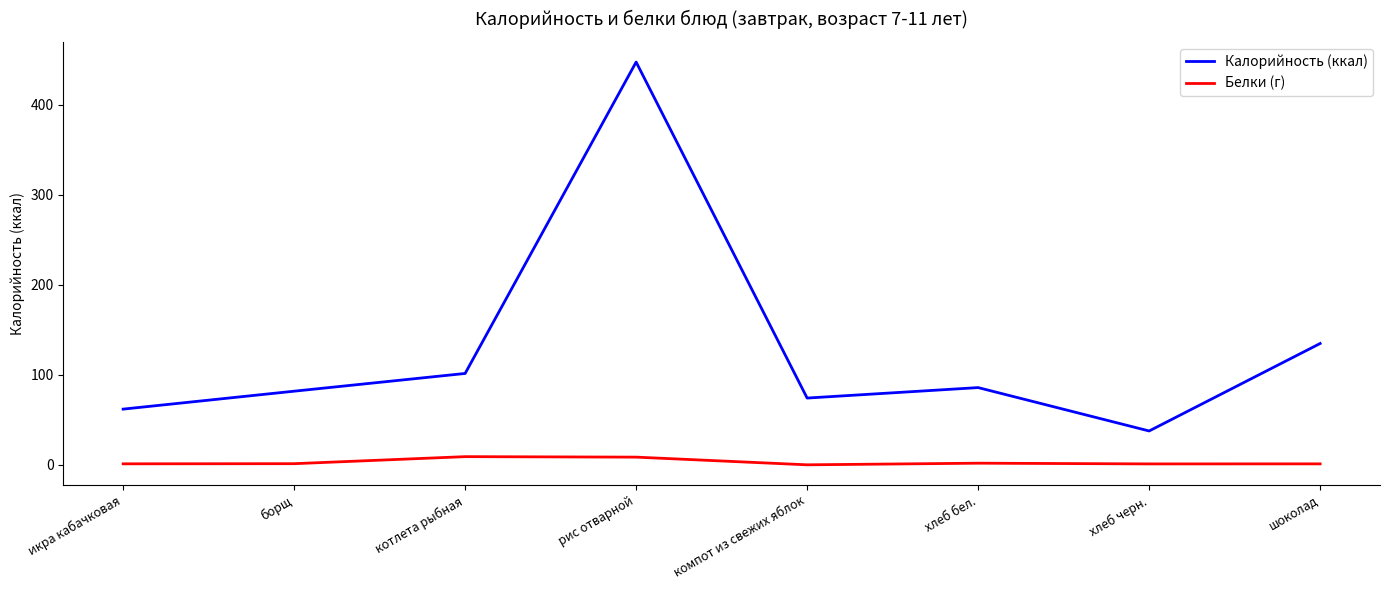

True or false: Калорийность (ккал) and Белки (г) cross at least once.

False